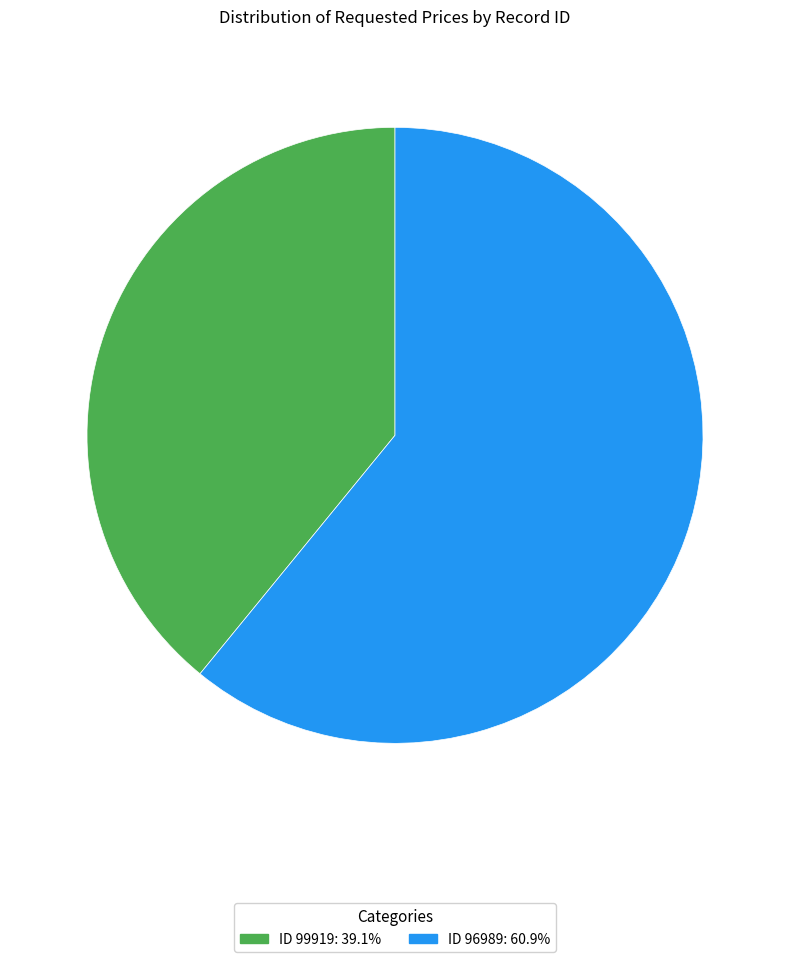

How many segments does this pie chart have?

2